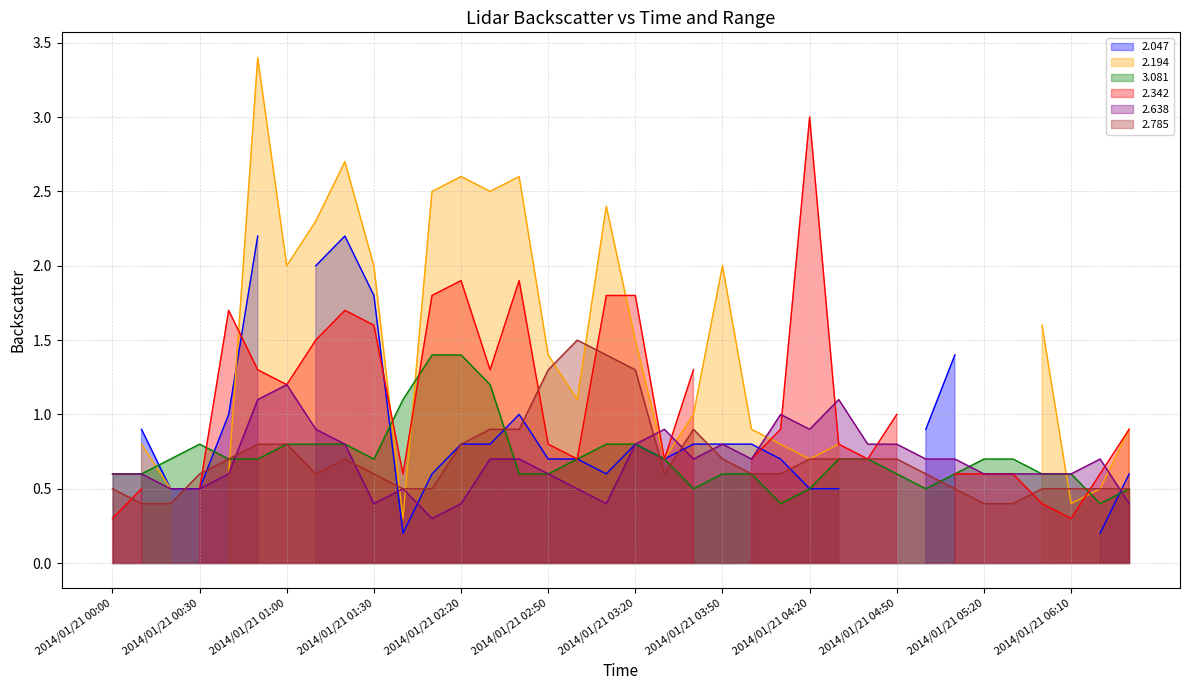

True or false: 2.785 has more than 1 interior local peaks.

True